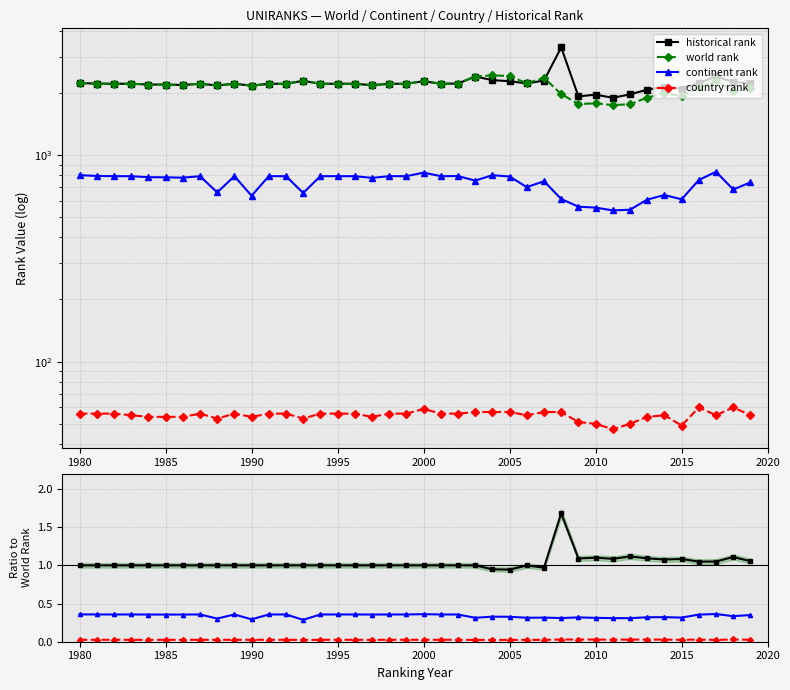

True or false: continent rank and country rank cross at least once.

False